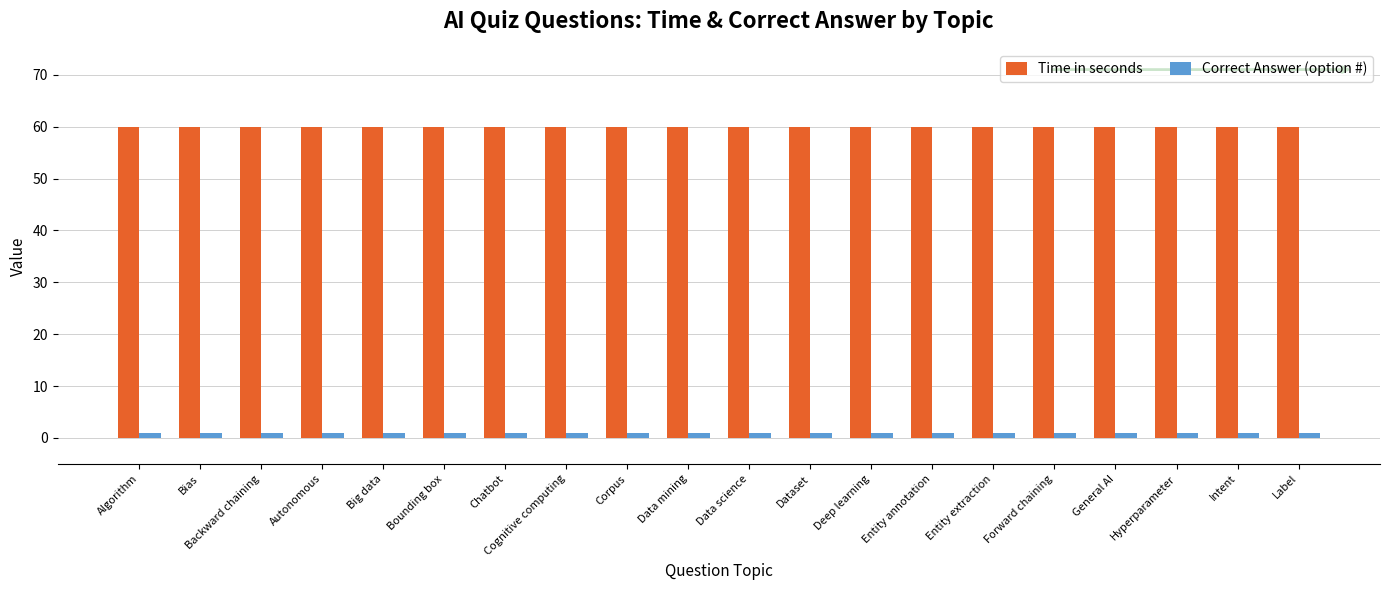

At how many categories does at least one series exceed 40?

20